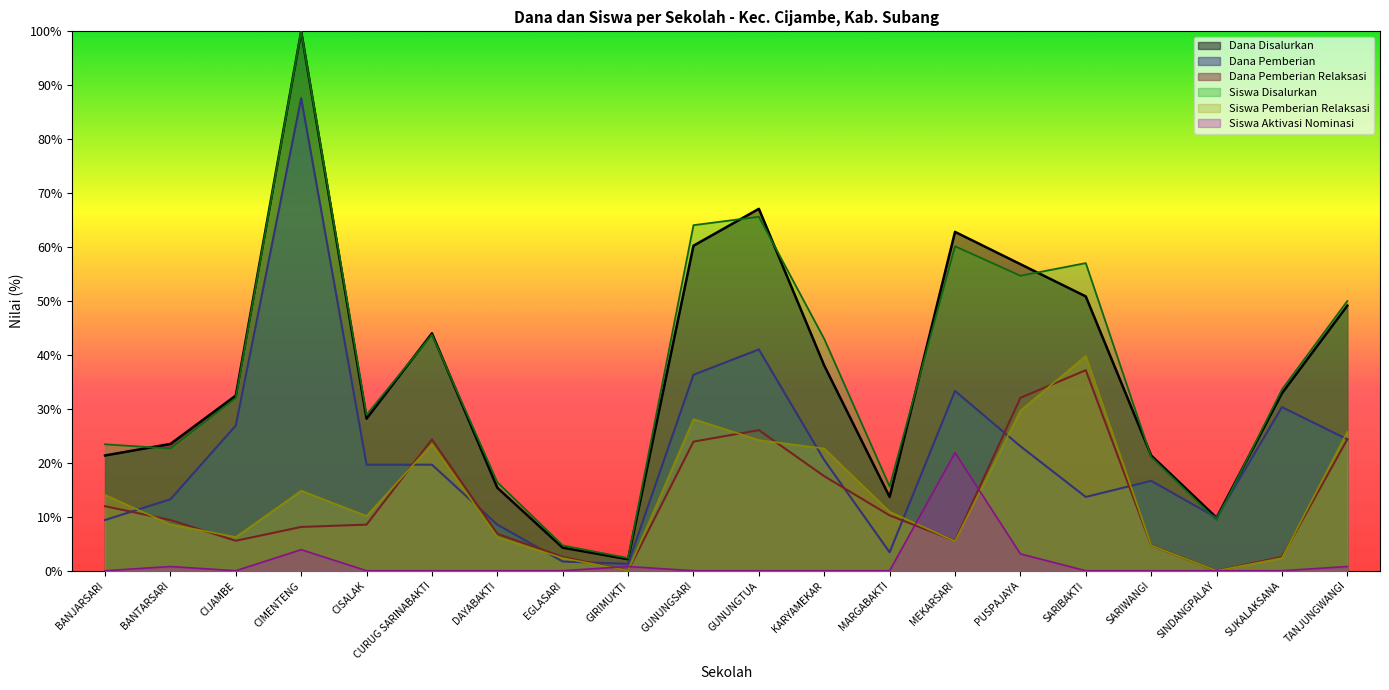

What position from the left is GUNUNGSARI?

10